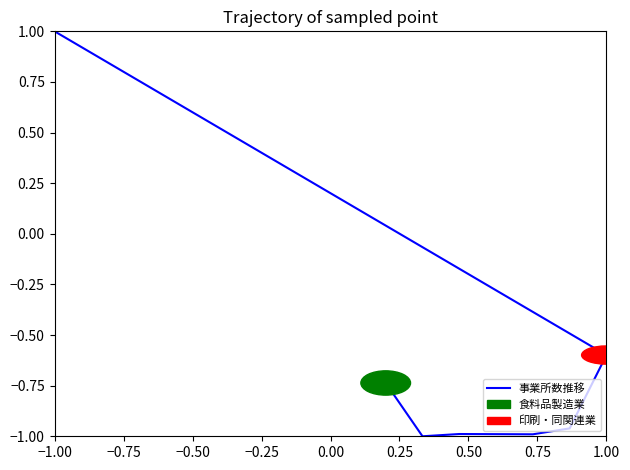

Count the number of values greater than 0.

1